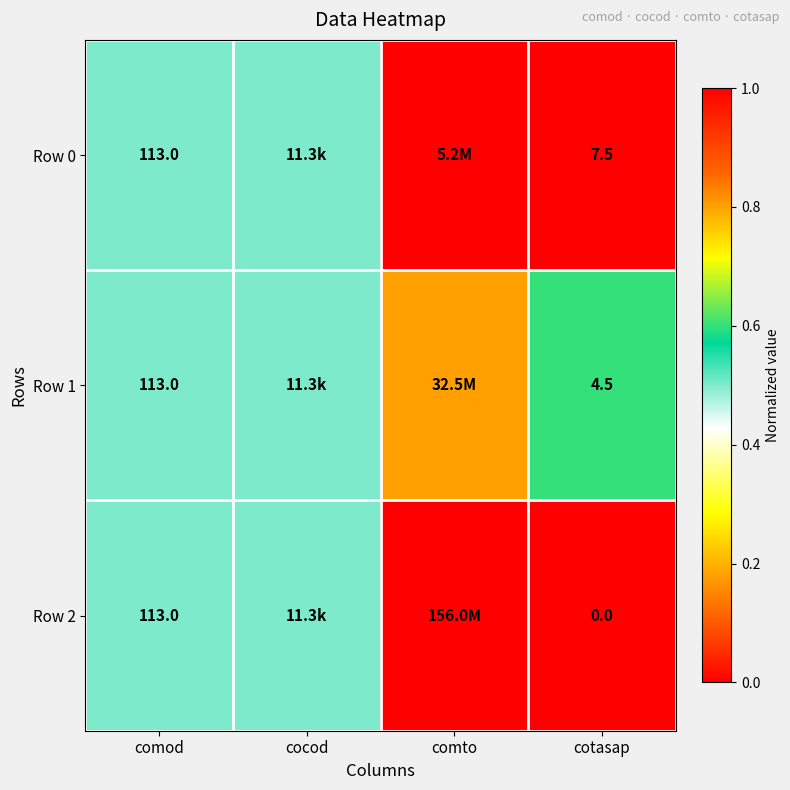

How many data points does each series have?

4